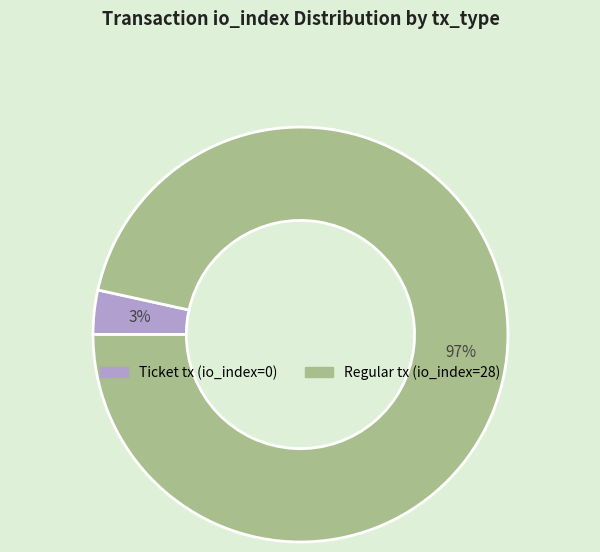

What percentage is the Regular tx (io_index=28) slice, to the nearest percent?

97%